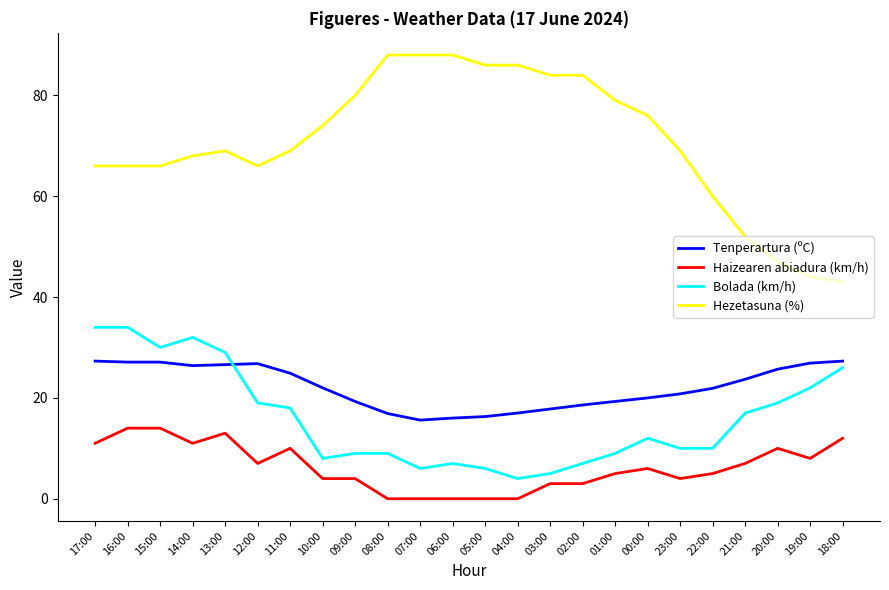

List the series in order of their peak value, highest first.

Hezetasuna (%), Bolada (km/h), Tenperartura (ºC), Haizearen abiadura (km/h)